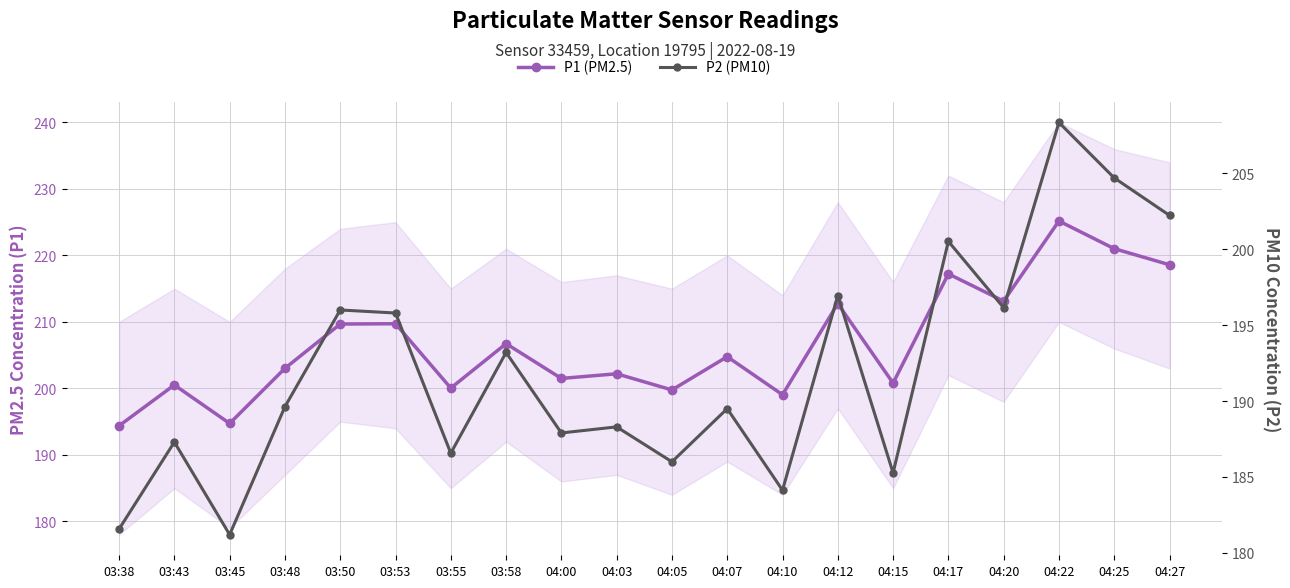

True or false: P1 (PM2.5) and P2 (PM10) cross at least once.

False